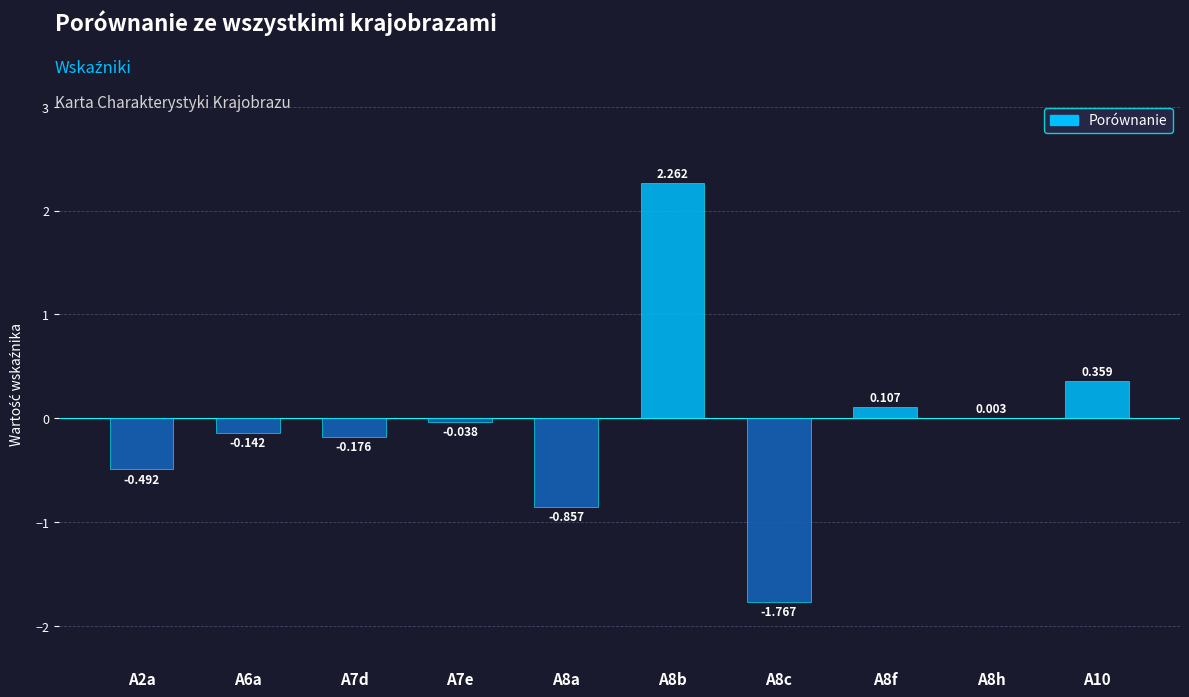

How many values exceed 0?

4